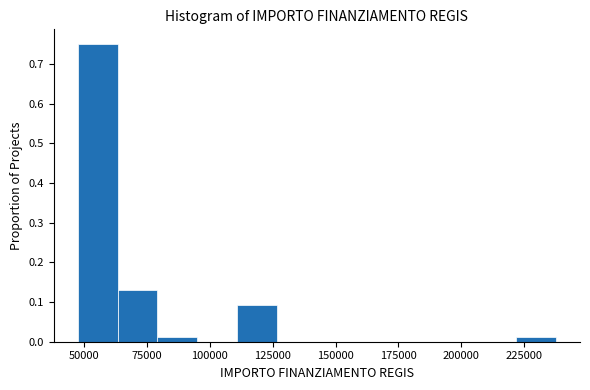

Around what value on the x-axis is the tallest bar? Give the approximate position of its centre, as read against the axis.

55000